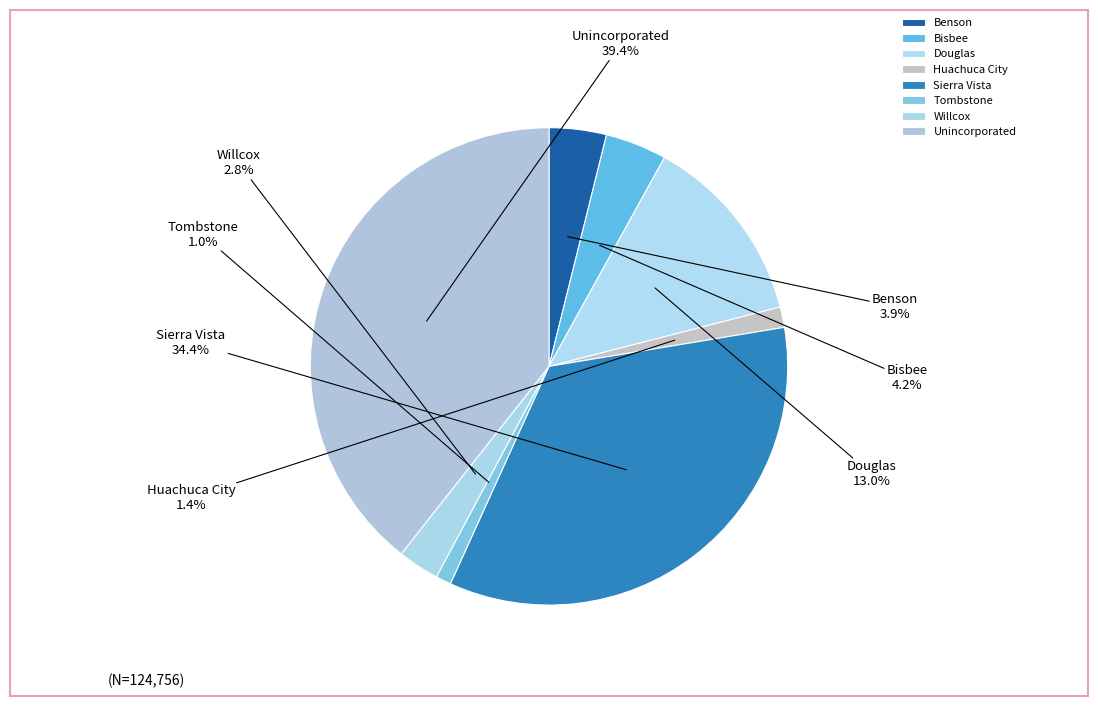

Which has a higher value, Bisbee or Sierra Vista?

Sierra Vista